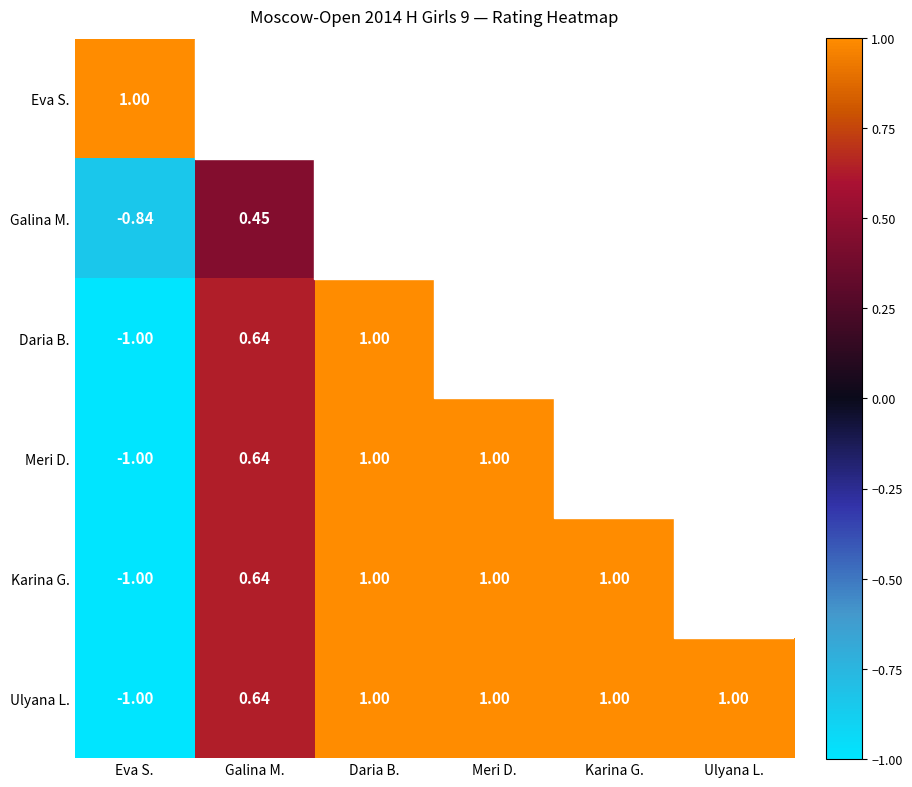

Which label corresponds to the largest value in the chart?

Eva S.